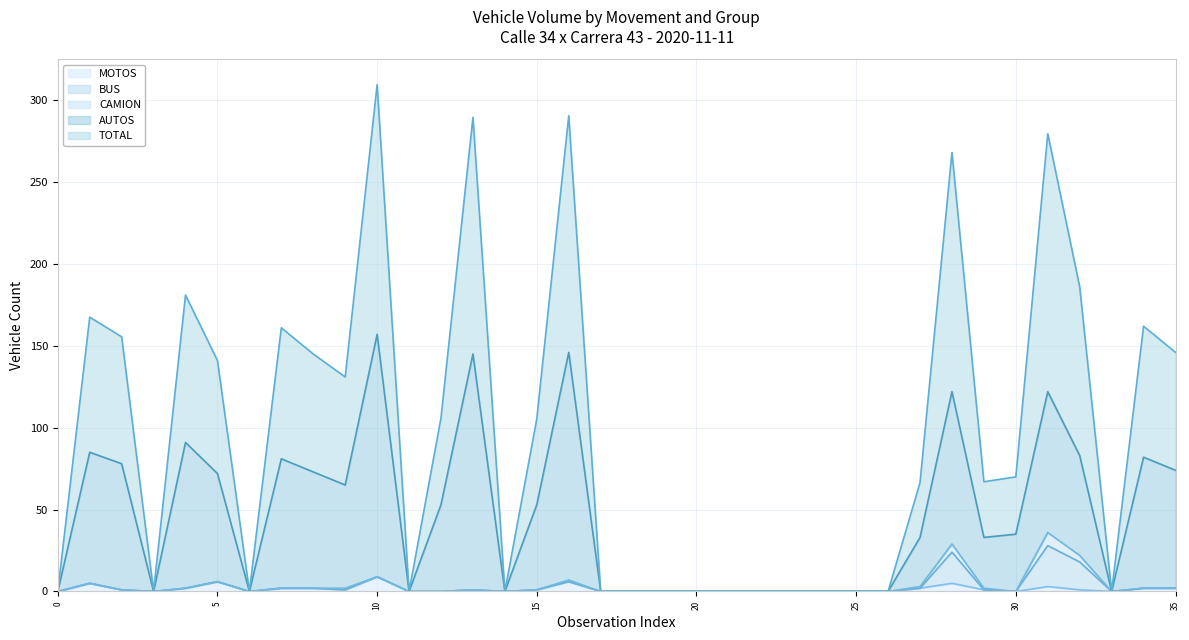

What is the maximum value for MOTOS - line?

9.0